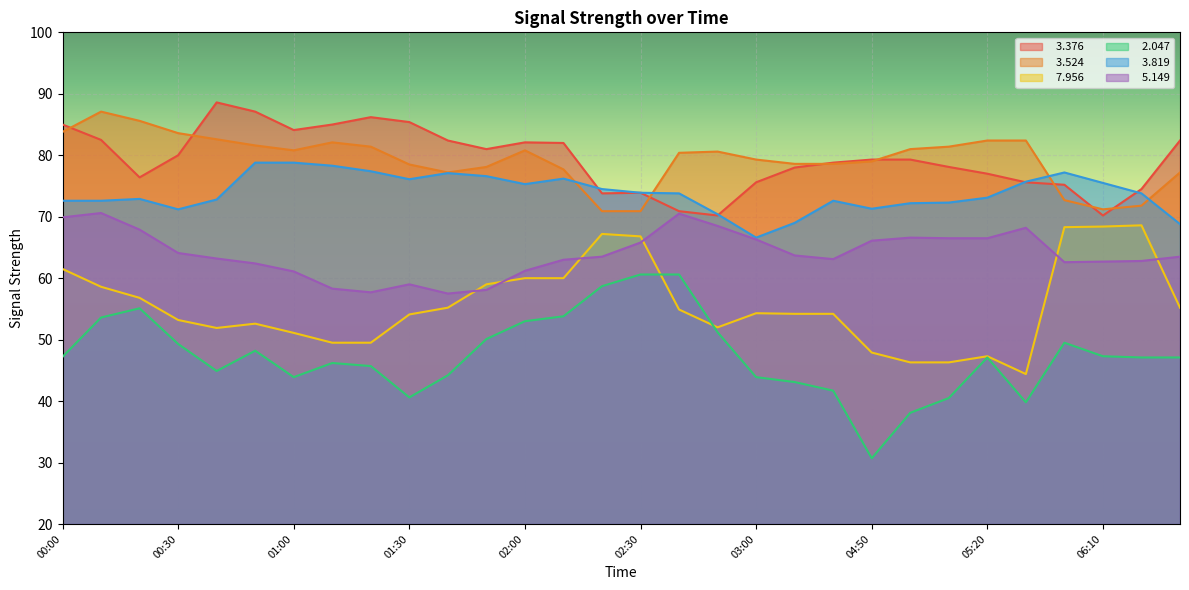

What is the value of the   5.149 point at the 8th from the left?

58.3